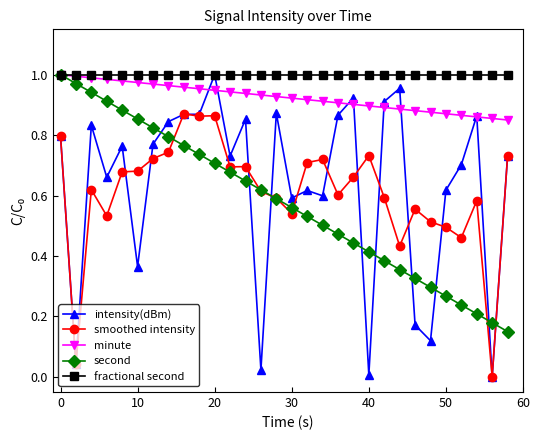

Which series has the largest total across all categories?

fractional second